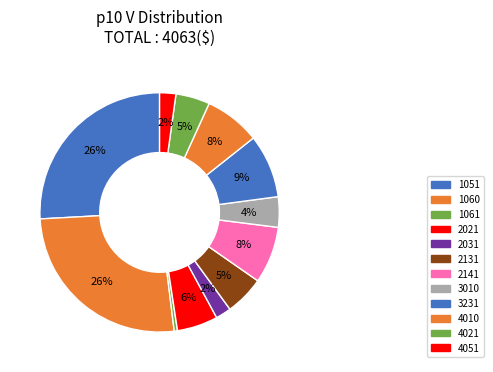

Do 1060 and 2131 together represent more than half of the pie?

No